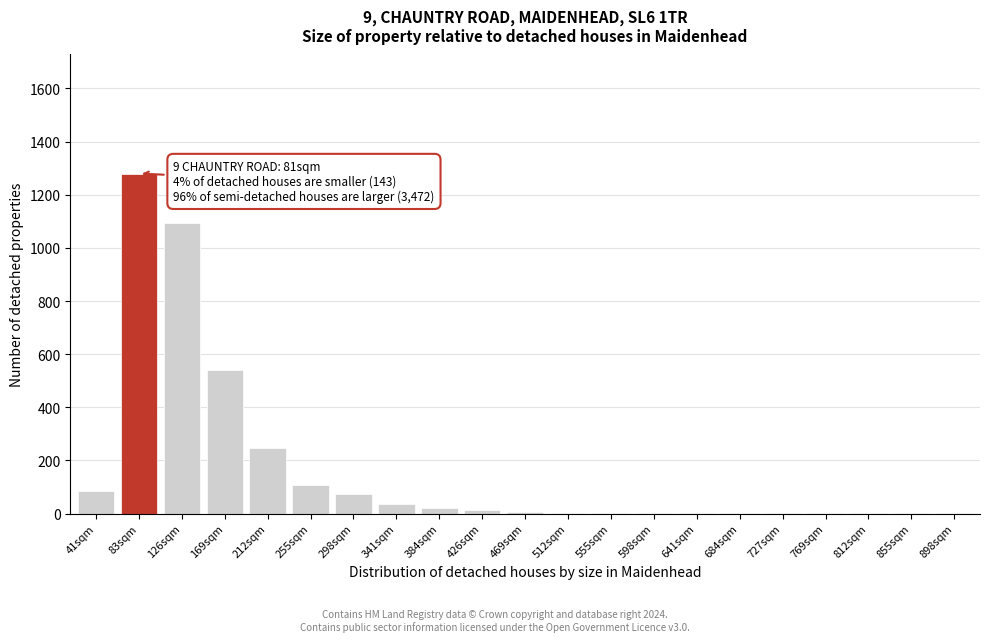

What is the sum of all values?

3522